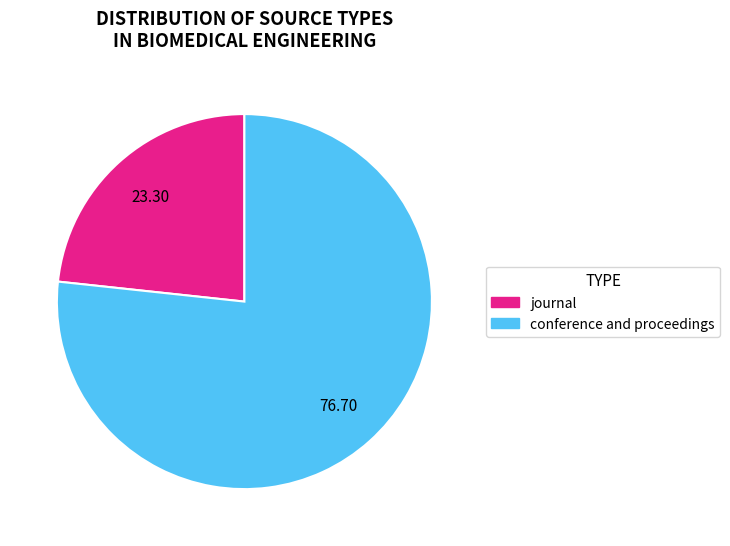

True or false: conference and proceedings accounts for 71% of the total.

False